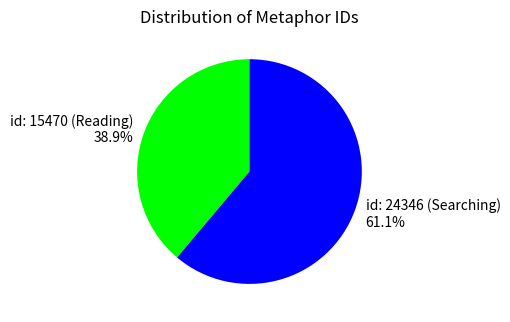

Count the number of slices in the pie.

2